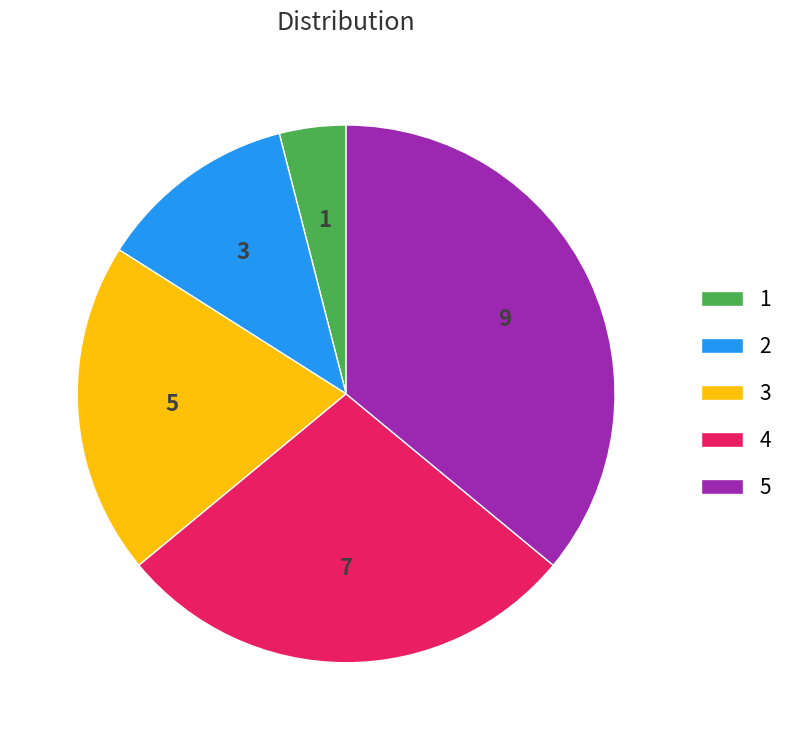

How many segments does this pie chart have?

5